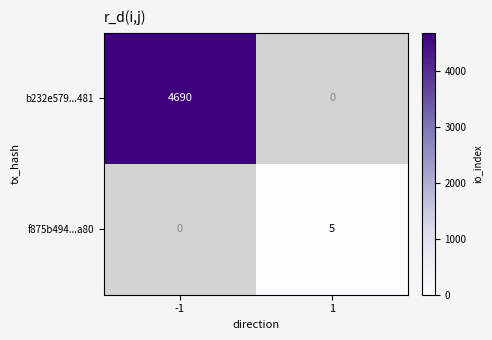

Count the number of data series in this chart.

2